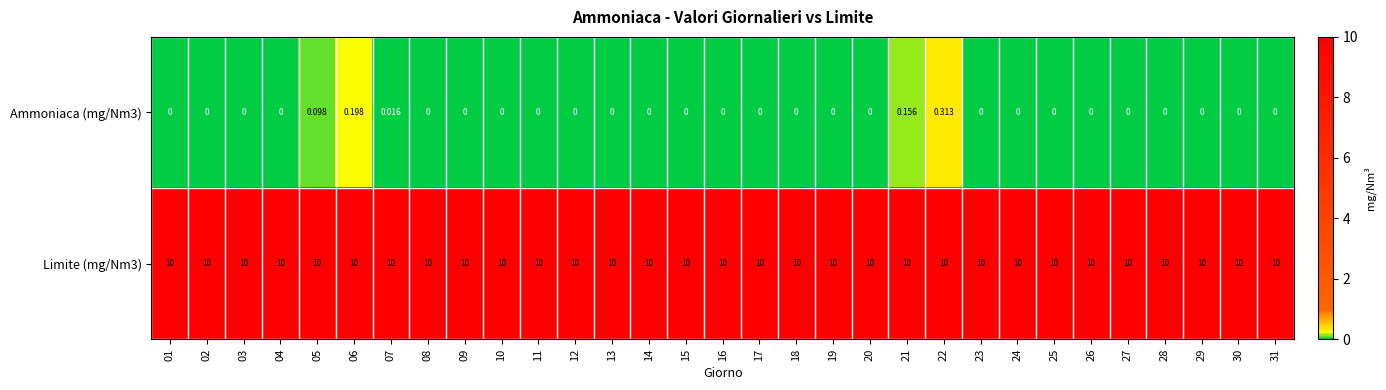

Is the value of Limite (mg/Nm3) at 24 greater than the value of Ammoniaca (mg/Nm3) at 05?

Yes